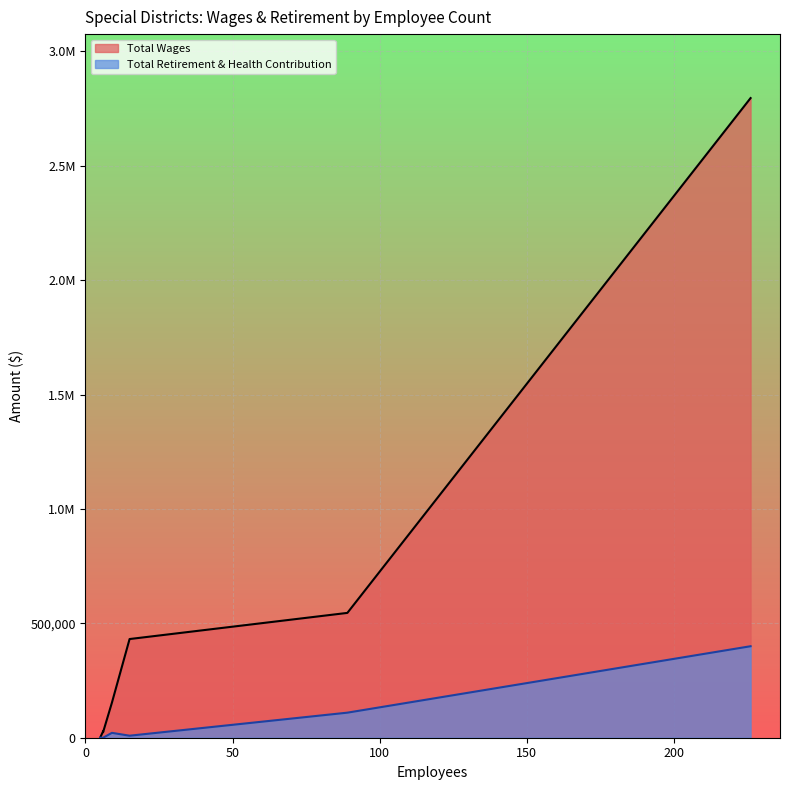

The Total Retirement & Health Contribution series shows -251894 at 5. True or false?

False